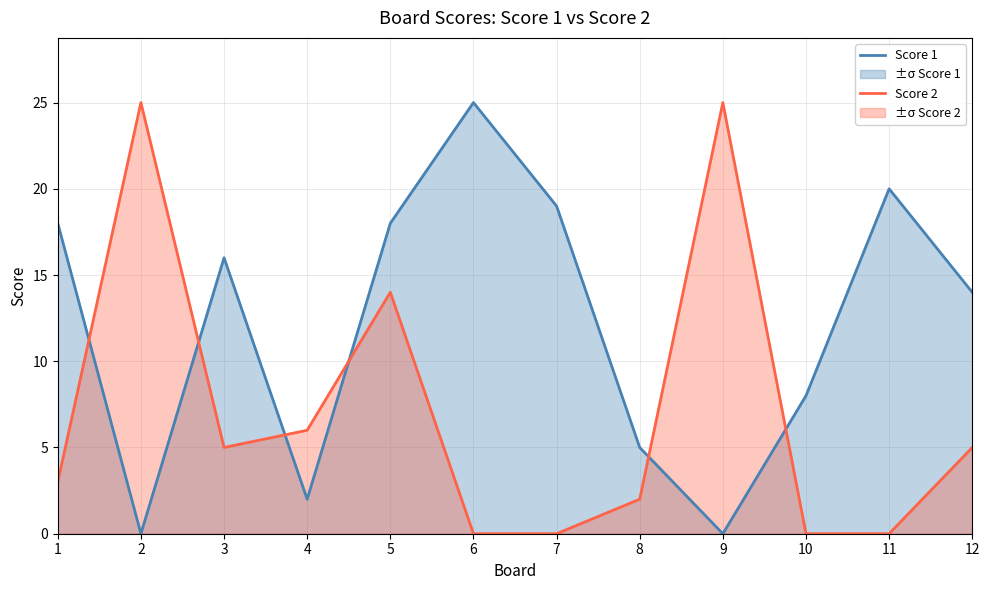

At which label does Score 1 first exceed 16?

1